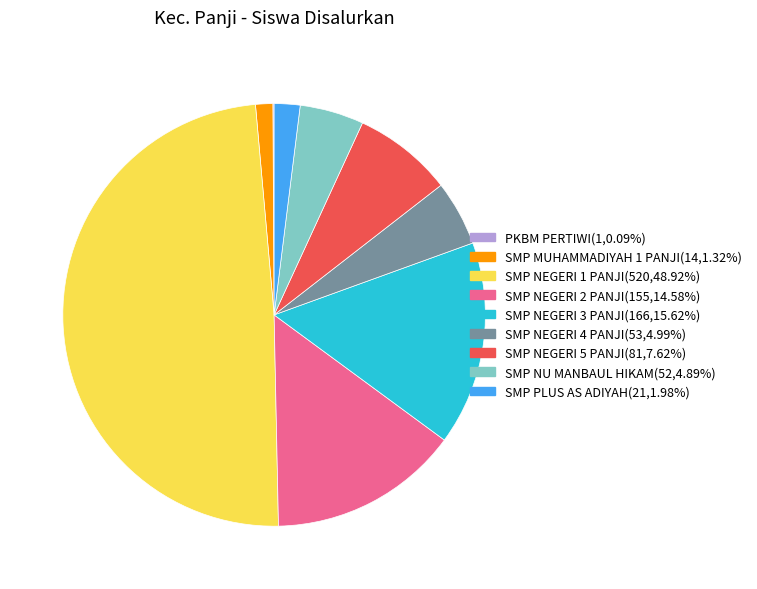

Does any single category account for the majority?

No